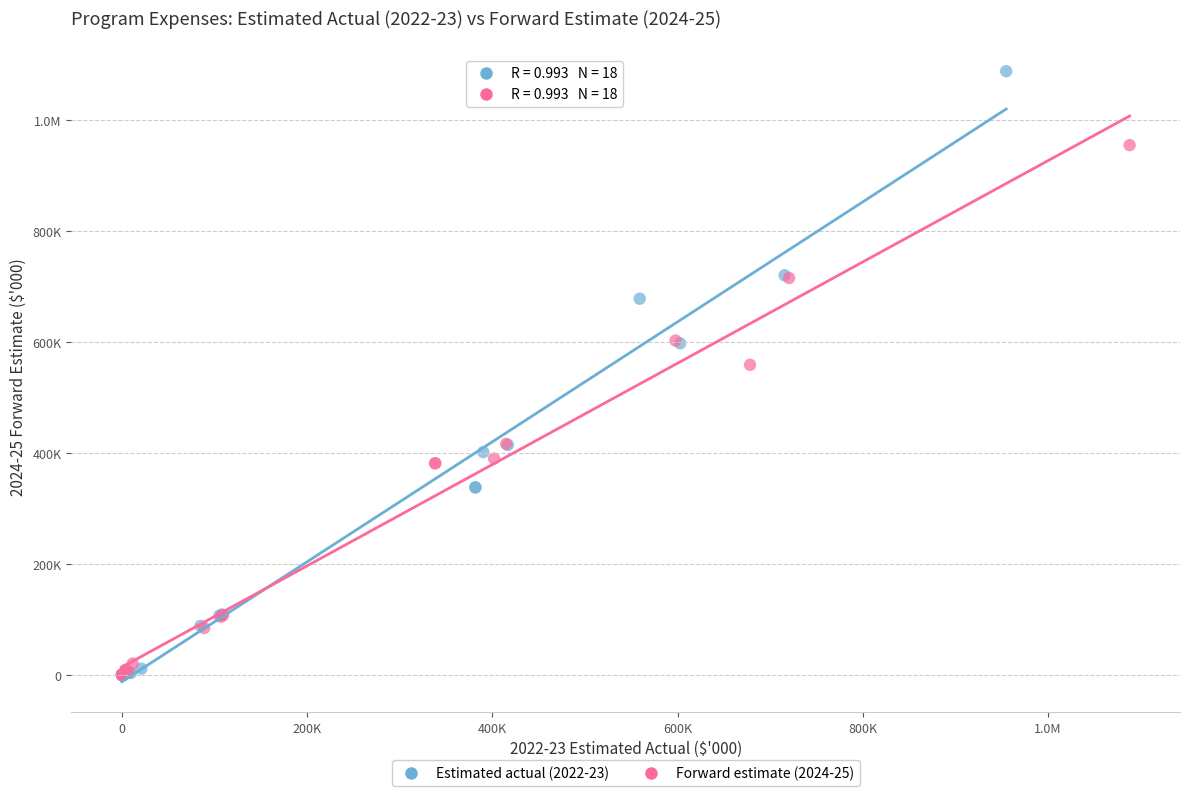

What are all the series names shown in the legend?

Estimated actual (2022-23), Forward estimate (2024-25)